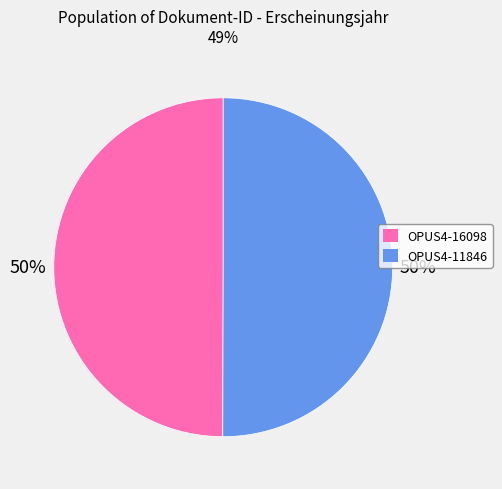

Count the number of slices in the pie.

2